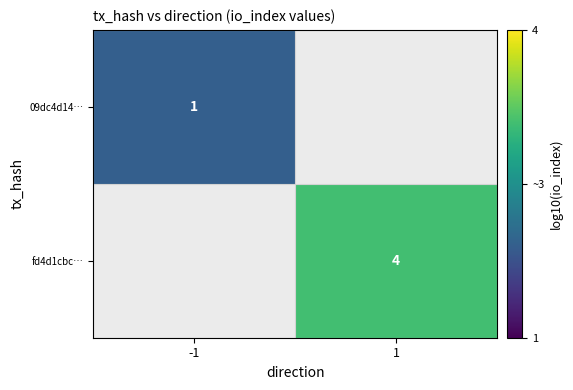

Which has a higher value, -1 or 1?

1